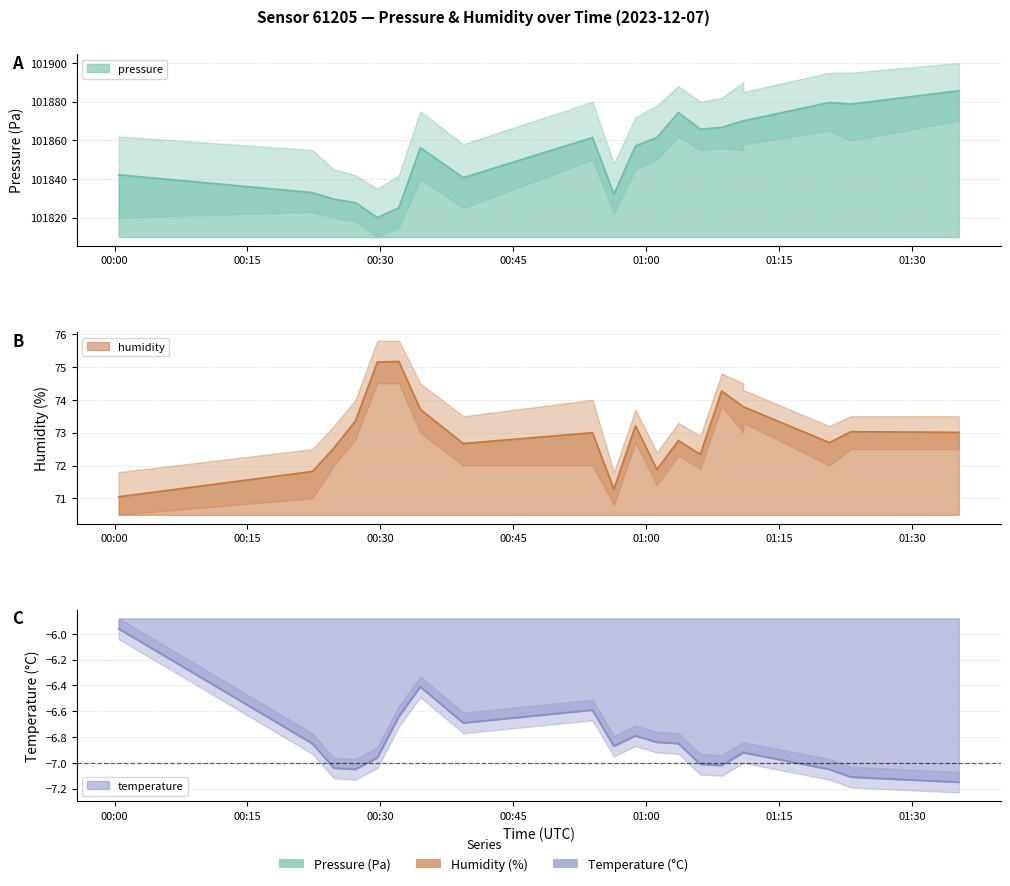

Does the chart display data point markers on the line(s)?

No